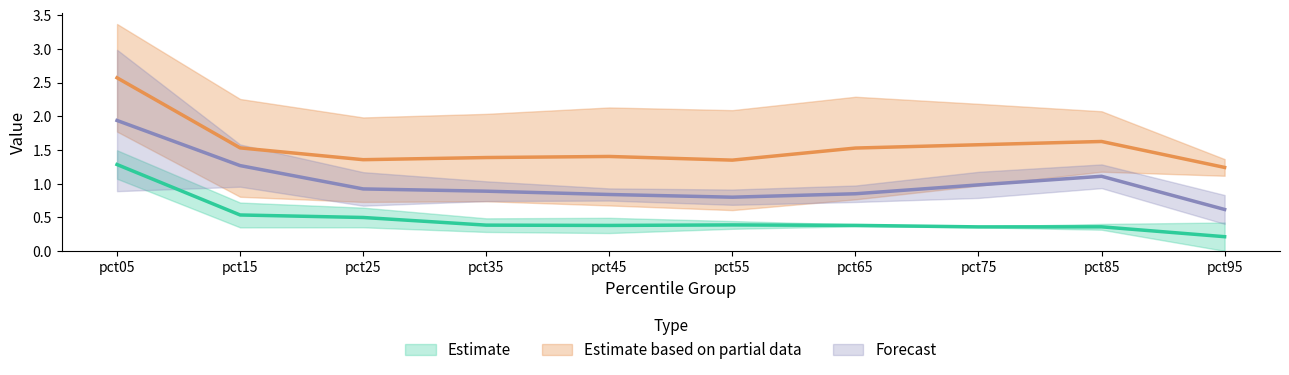

True or false: Apr has a value of 0.5 at pct65.

False